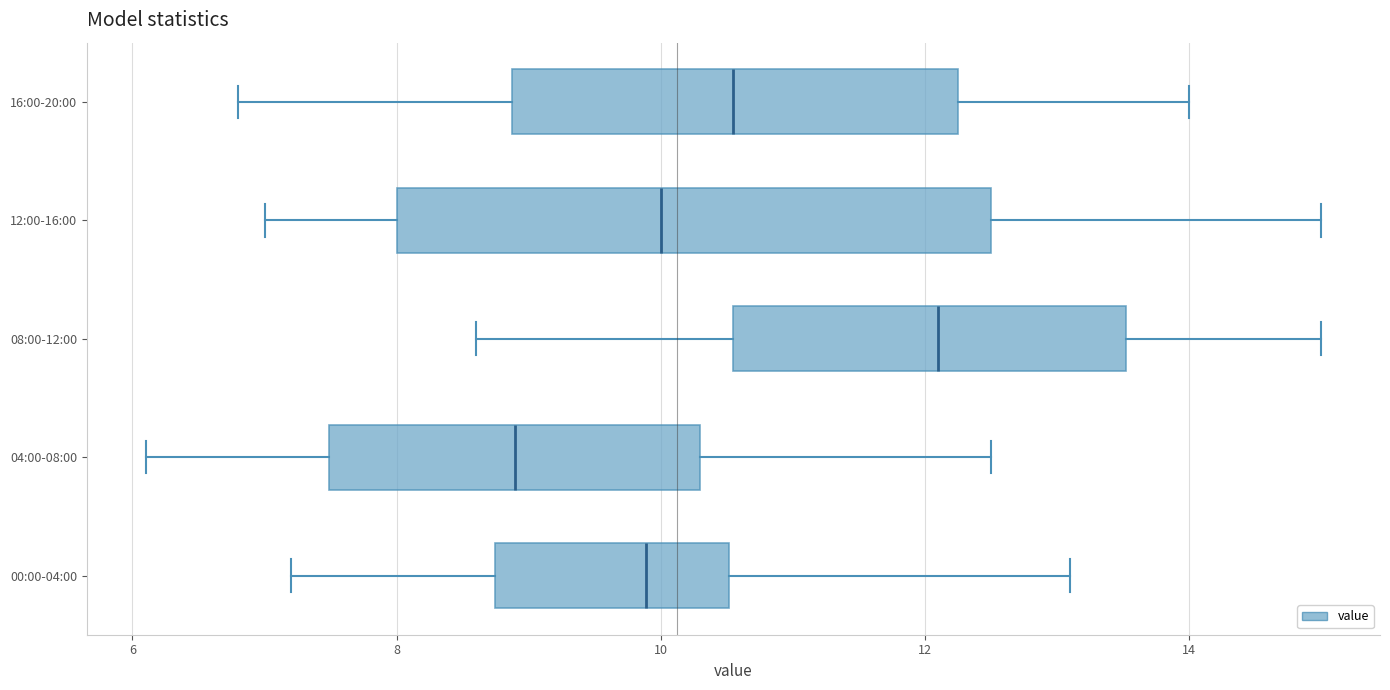

Reading bottom to top, read every box against the x-axis: the position of its median line, the range the box covers, and the ends of its whiskers. The values are not printed on the chart, so give them approximately, as read against the axis.

00:00-04:00: median 9.8, box 8.8 to 10.6, whiskers 7.2 to 13.2
04:00-08:00: median 9.0, box 7.4 to 10.4, whiskers 6.2 to 12.6
08:00-12:00: median 12.2, box 10.6 to 13.6, whiskers 8.6 to 15.0
12:00-16:00: median 10.0, box 8.0 to 12.6, whiskers 7.0 to 15.0
16:00-20:00: median 10.6, box 8.8 to 12.2, whiskers 6.8 to 14.0